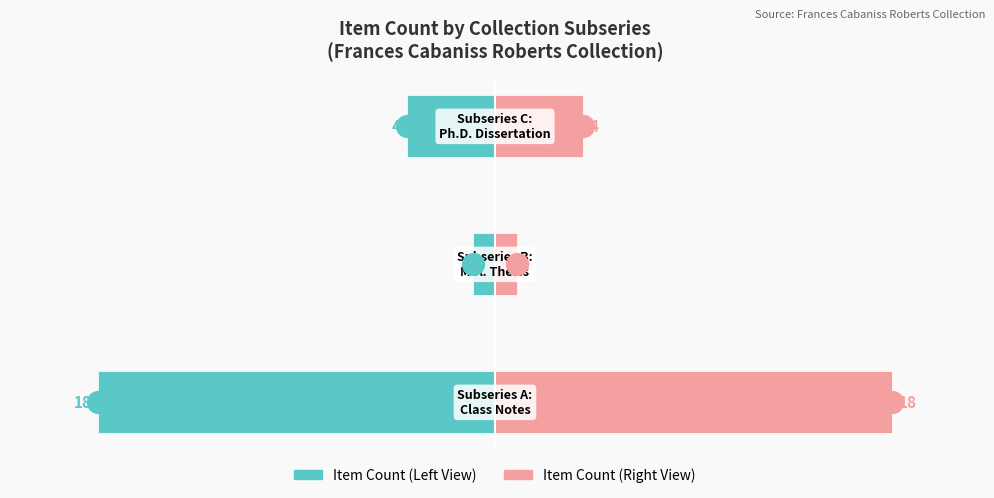

Is the value of Item Count (Right View) at 0 greater than the value of Item Count (Left View) at 1?

Yes